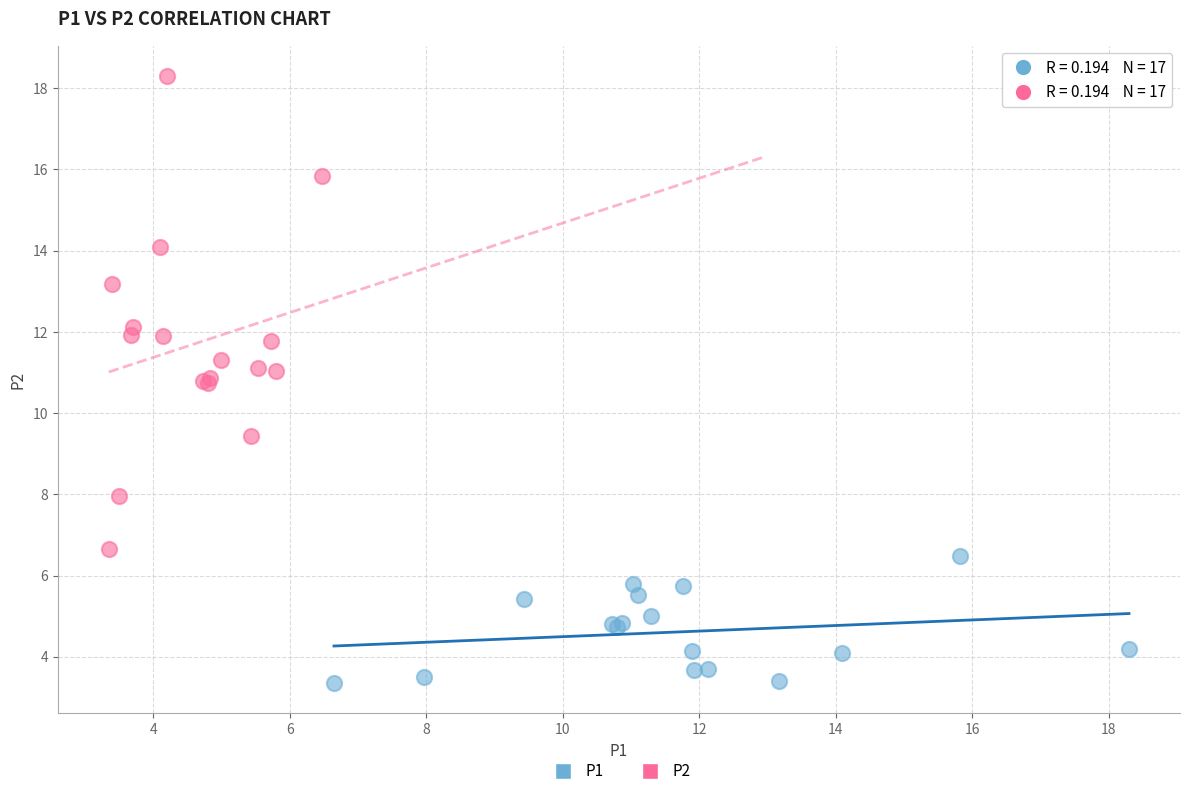

Which series reaches the minimum Y coordinate?

P1